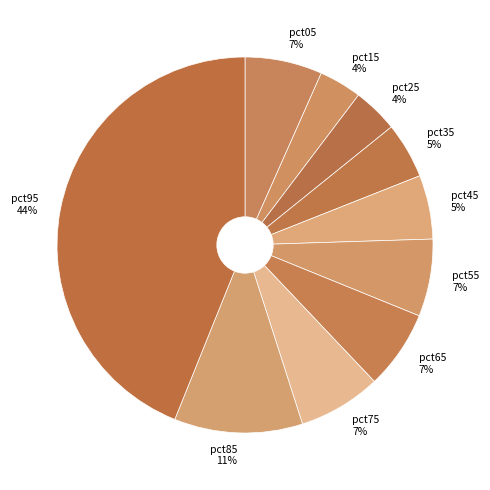

Is it true that pct25 is 16% of the pie?

False